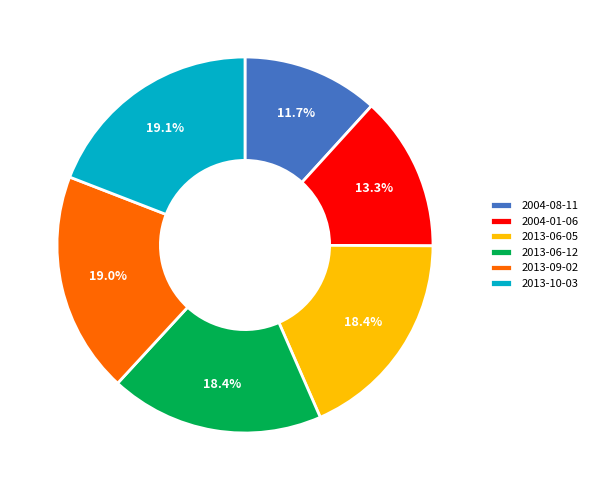

To the nearest percent, what portion does 2013-06-05 represent?

18%